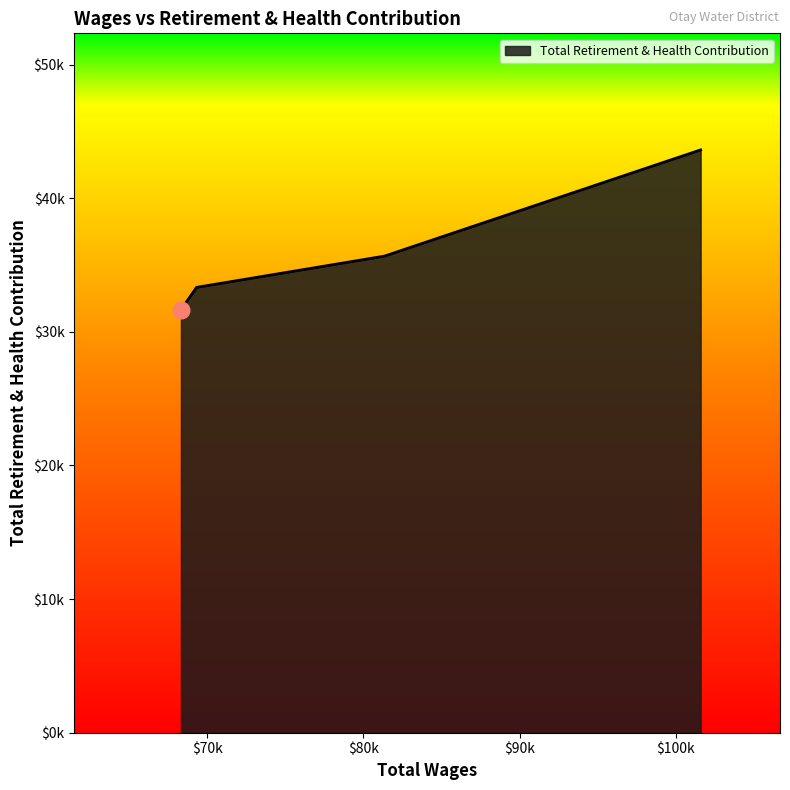

Reading left to right, extract all data points from this chart.

101582.0=43615	81347.0=35665	69330.0=33328	68328.0=31657